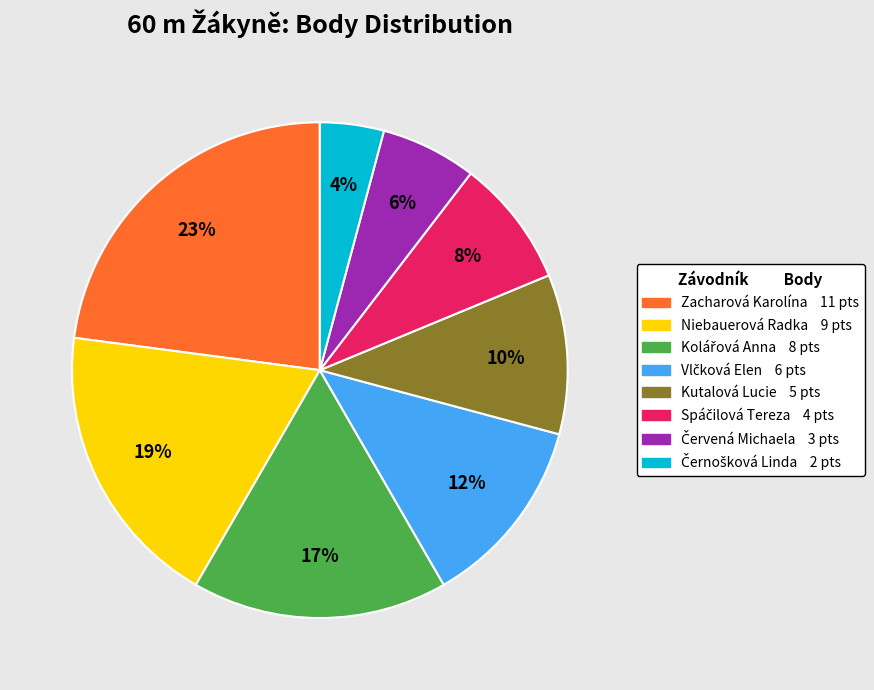

Which category has the biggest portion of the pie?

Zacharová Karolína